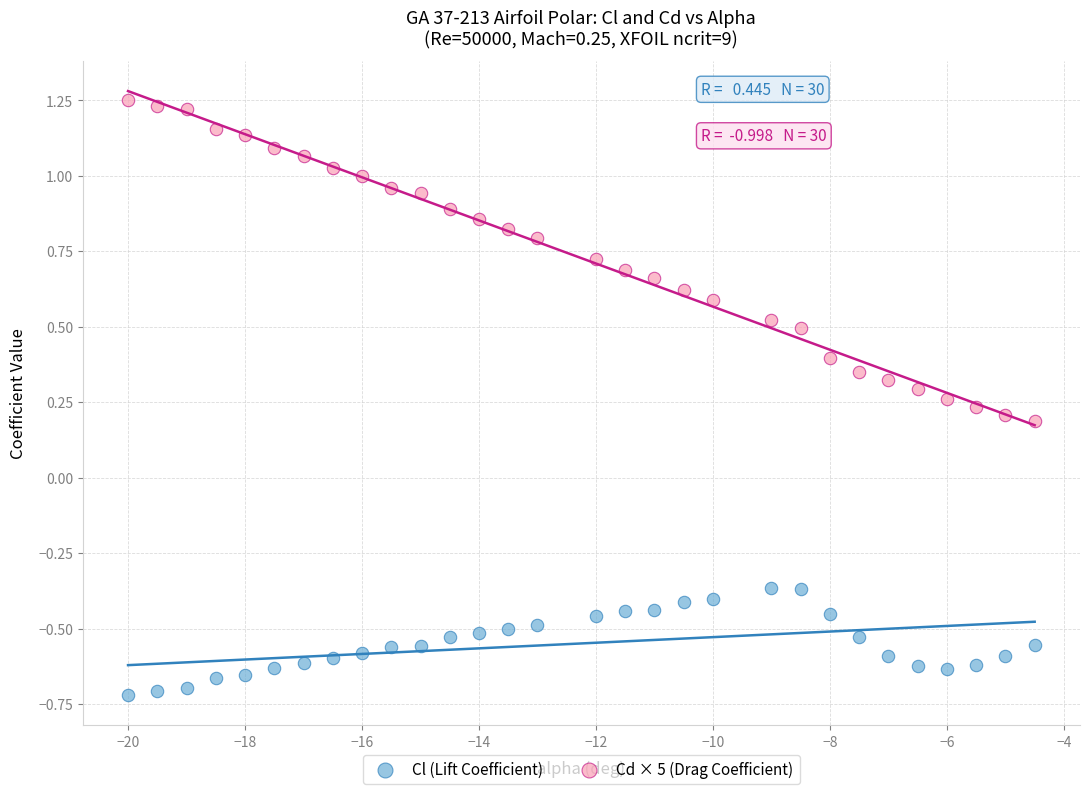

Across all data points, what is the range of Y values (max minus min)?

2.0